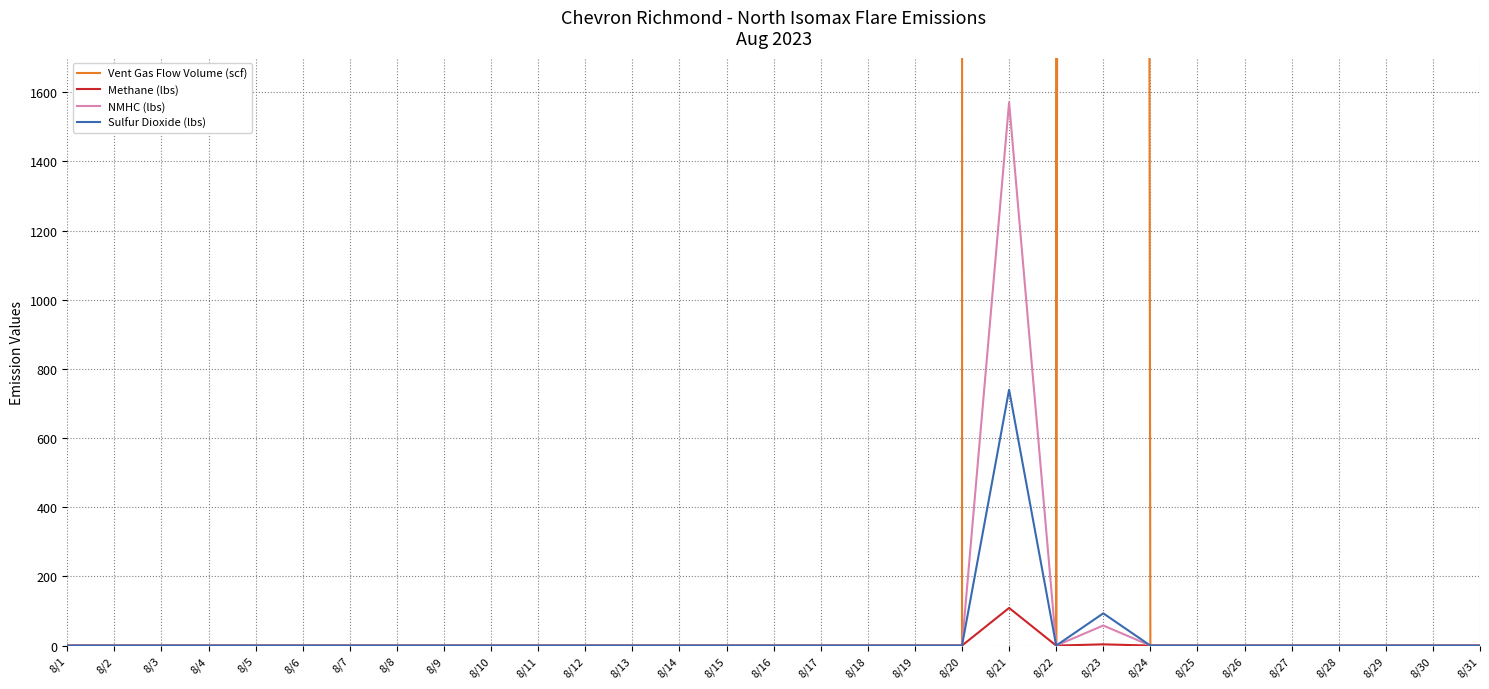

Reading left to right, transcribe all the data shown in this chart.

Vent Gas Flow Volume (scf): 8/1=0.0	8/2=0.0	8/3=0.0	8/4=0.0	8/5=0.0	8/6=0.0	8/7=0.0	8/8=0.0	8/9=0.0	8/10=0.0	8/11=0.0	8/12=0.0	8/13=0.0	8/14=0.0	8/15=0.0	8/16=0.0	8/17=0.0	8/18=0.0	8/19=0.0	8/20=0.0	8/21=951004.7	8/22=0.0	8/23=87195.2	8/24=0.0	8/25=0.0	8/26=0.0	8/27=0.0	8/28=0.0	8/29=0.0	8/30=0.0	8/31=0.0
Methane (lbs): 8/1=0.0	8/2=0.0	8/3=0.0	8/4=0.0	8/5=0.0	8/6=0.0	8/7=0.0	8/8=0.0	8/9=0.0	8/10=0.0	8/11=0.0	8/12=0.0	8/13=0.0	8/14=0.0	8/15=0.0	8/16=0.0	8/17=0.0	8/18=0.0	8/19=0.0	8/20=0.0	8/21=108.9	8/22=0.0	8/23=3.6	8/24=0.0	8/25=0.0	8/26=0.0	8/27=0.0	8/28=0.0	8/29=0.0	8/30=0.0	8/31=0.0
NMHC (lbs): 8/1=0.0	8/2=0.0	8/3=0.0	8/4=0.0	8/5=0.0	8/6=0.0	8/7=0.0	8/8=0.0	8/9=0.0	8/10=0.0	8/11=0.0	8/12=0.0	8/13=0.0	8/14=0.0	8/15=0.0	8/16=0.0	8/17=0.0	8/18=0.0	8/19=0.0	8/20=0.0	8/21=1571.0	8/22=0.0	8/23=58.1	8/24=0.0	8/25=0.0	8/26=0.0	8/27=0.0	8/28=0.0	8/29=0.0	8/30=0.0	8/31=0.0
Sulfur Dioxide (lbs): 8/1=0.0	8/2=0.0	8/3=0.0	8/4=0.0	8/5=0.0	8/6=0.0	8/7=0.0	8/8=0.0	8/9=0.0	8/10=0.0	8/11=0.0	8/12=0.0	8/13=0.0	8/14=0.0	8/15=0.0	8/16=0.0	8/17=0.0	8/18=0.0	8/19=0.0	8/20=0.0	8/21=739.8	8/22=0.0	8/23=93.3	8/24=0.0	8/25=0.0	8/26=0.0	8/27=0.0	8/28=0.0	8/29=0.0	8/30=0.0	8/31=0.0